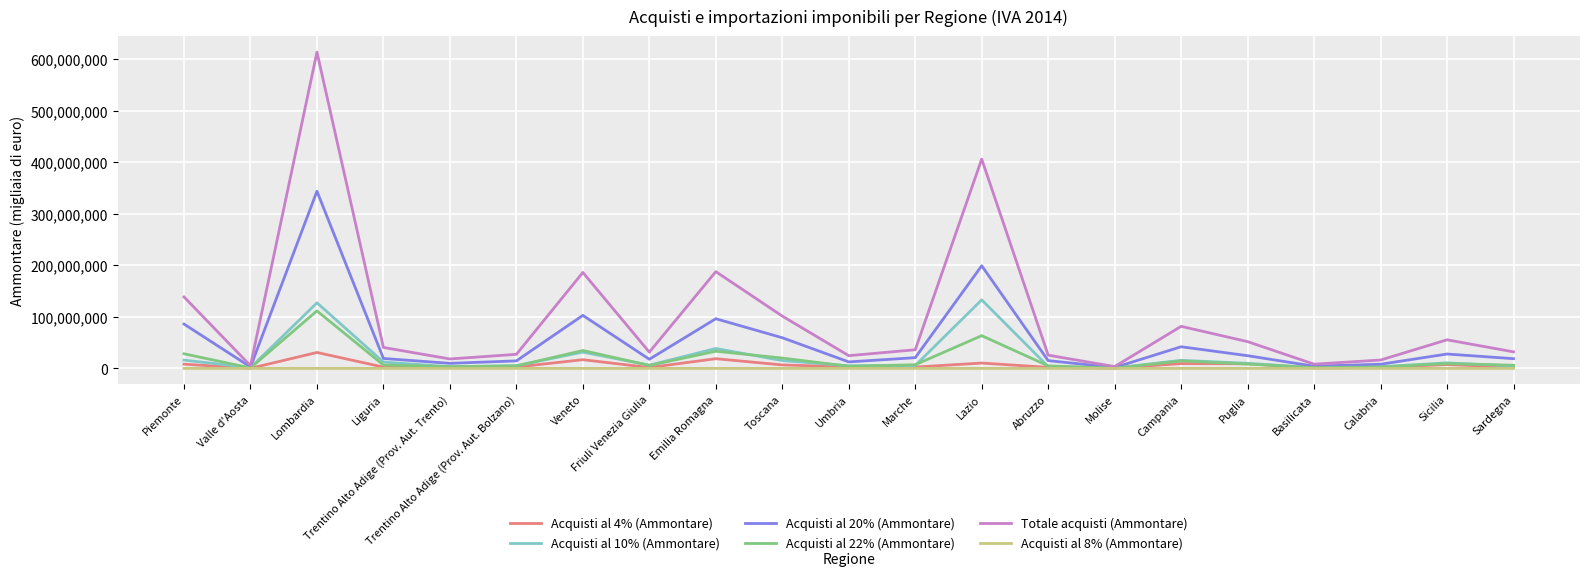

True or false: Acquisti al 10% (Ammontare) has a value of 15164860 at Toscana.

True